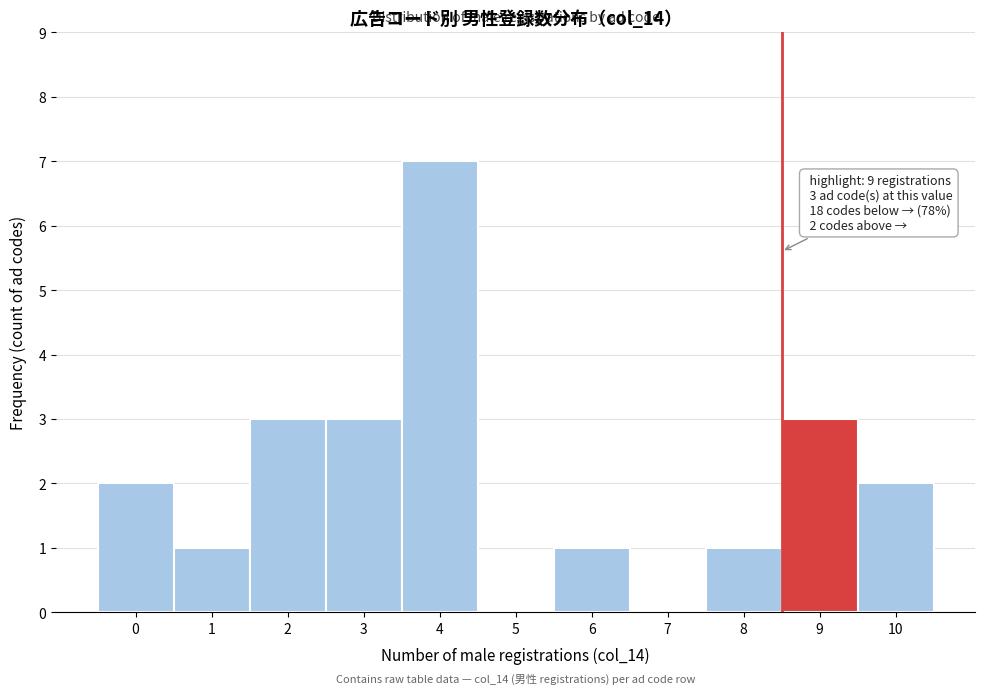

Reading left to right, list all the values displayed in this chart.

0=2	1=1	2=3	3=3	4=7	5=0	6=1	7=0	8=1	9=3	10=2